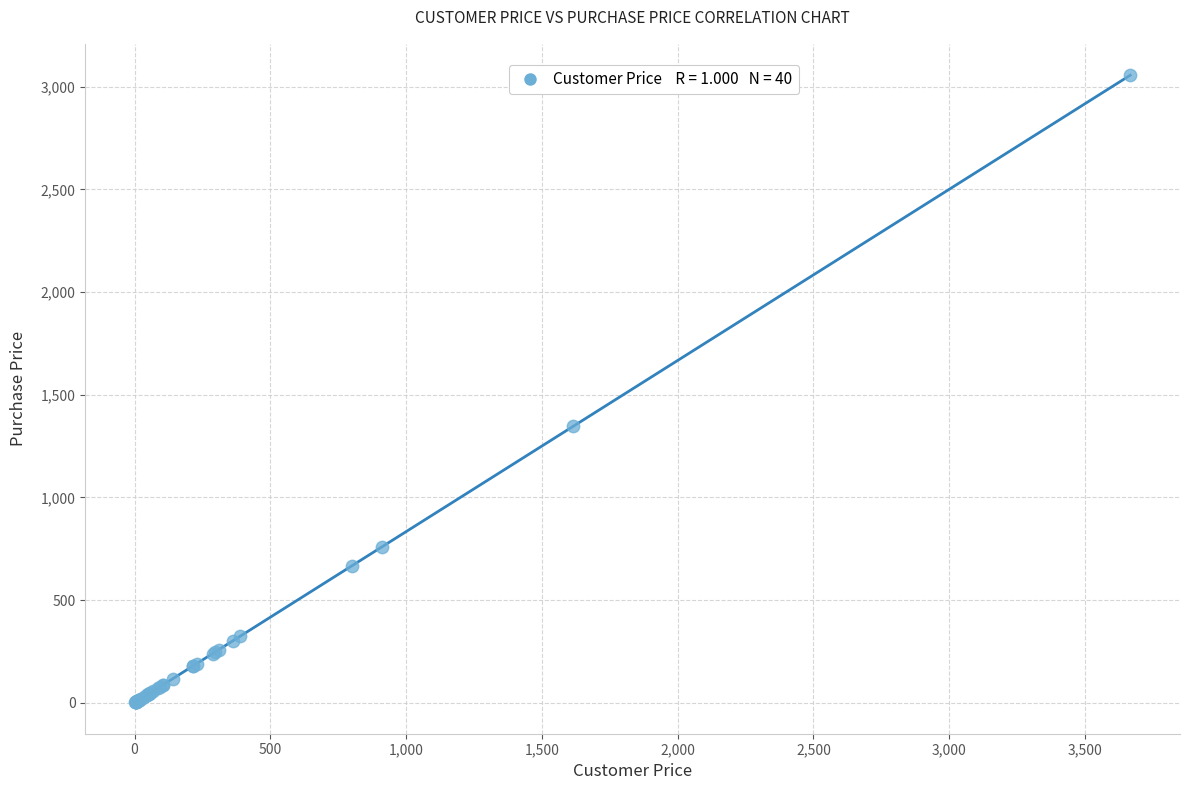

What Y value in the scatter plot is closest to 1528?

1345.6